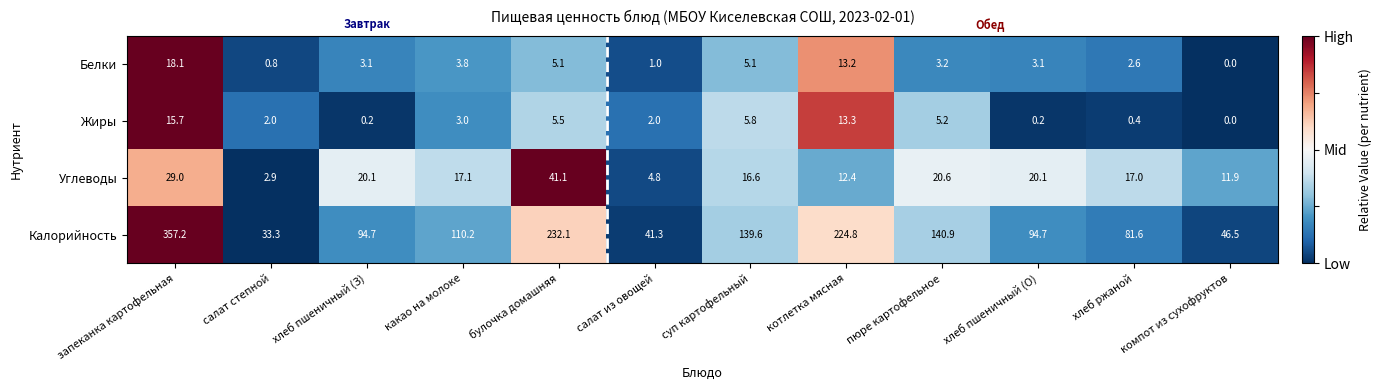

Between салат степной and пюре картофельное, which series saw the biggest shift?

Калорийность